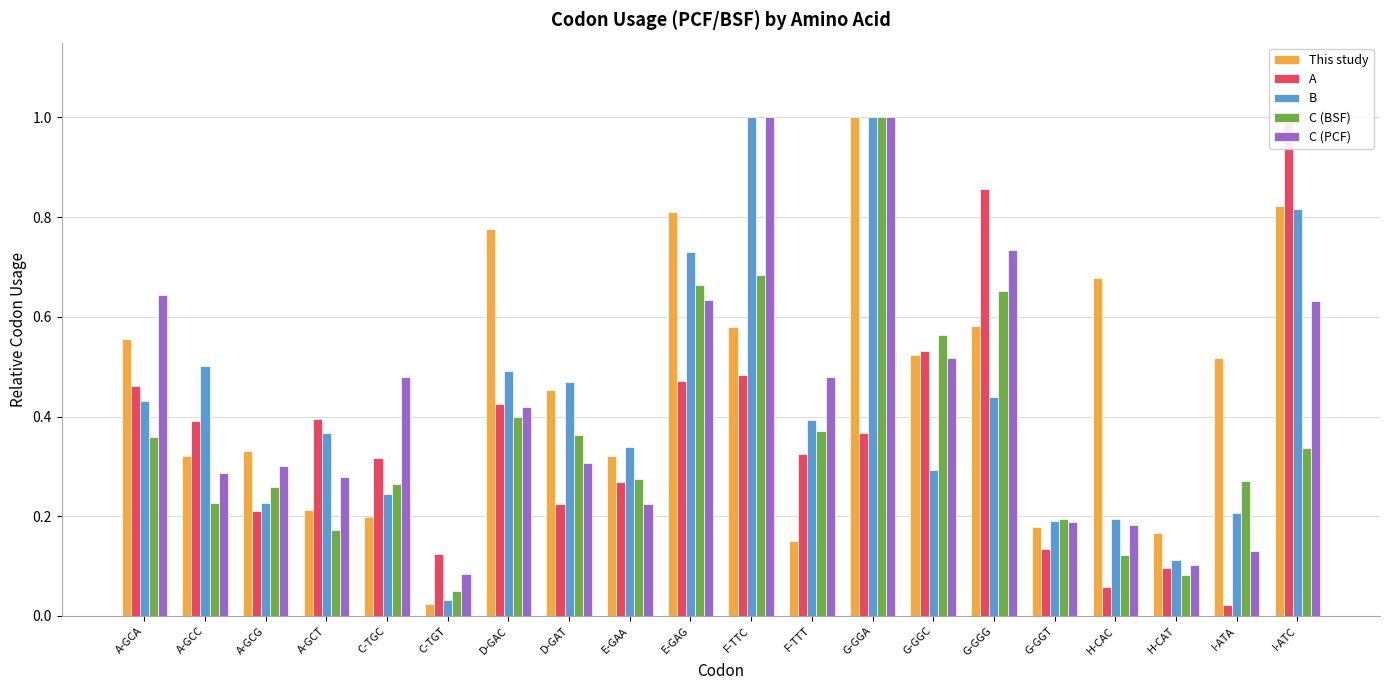

Reading right to left, what are all the values shown in this chart?

This study: 0.8	0.5	0.2	0.7	0.2	0.6	0.5	1.0	0.2	0.6	0.8	0.3	0.5	0.8	0.0	0.2	0.2	0.3	0.3	0.6
A: 1.0	0.0	0.1	0.1	0.1	0.9	0.5	0.4	0.3	0.5	0.5	0.3	0.2	0.4	0.1	0.3	0.4	0.2	0.4	0.5
B: 0.8	0.2	0.1	0.2	0.2	0.4	0.3	1.0	0.4	1.0	0.7	0.3	0.5	0.5	0.0	0.2	0.4	0.2	0.5	0.4
C (BSF): 0.3	0.3	0.1	0.1	0.2	0.7	0.6	1.0	0.4	0.7	0.7	0.3	0.4	0.4	0.1	0.3	0.2	0.3	0.2	0.4
C (PCF): 0.6	0.1	0.1	0.2	0.2	0.7	0.5	1.0	0.5	1.0	0.6	0.2	0.3	0.4	0.1	0.5	0.3	0.3	0.3	0.6